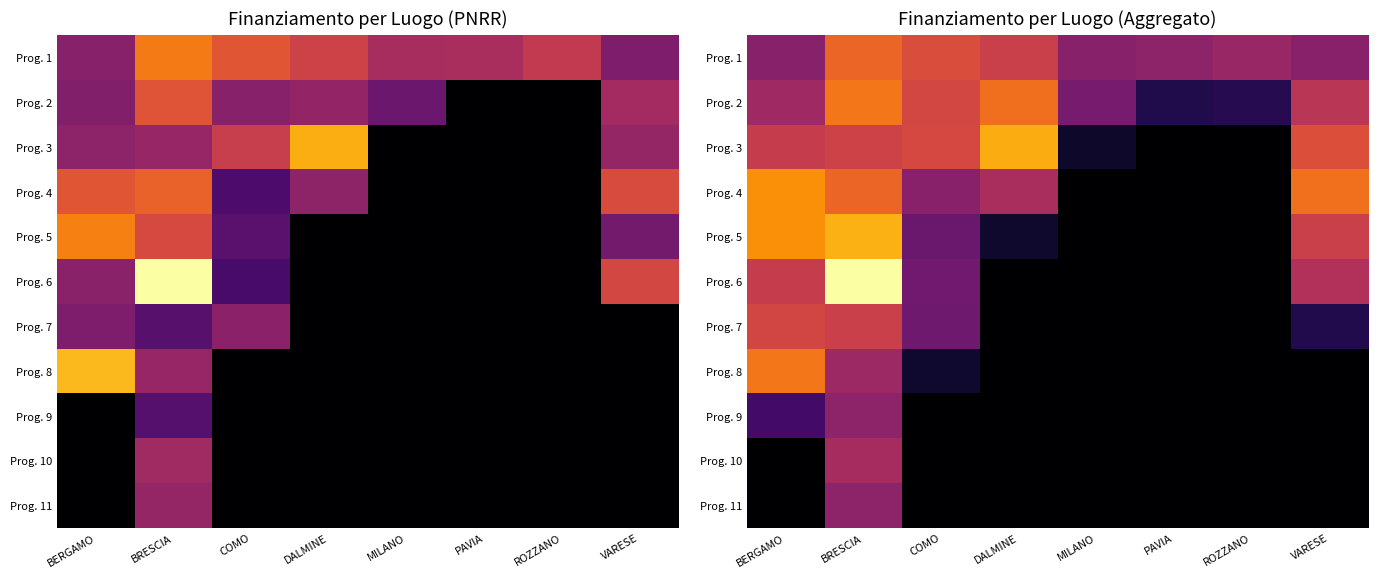

How many values in the Prog. 8 series exceed 0?

3